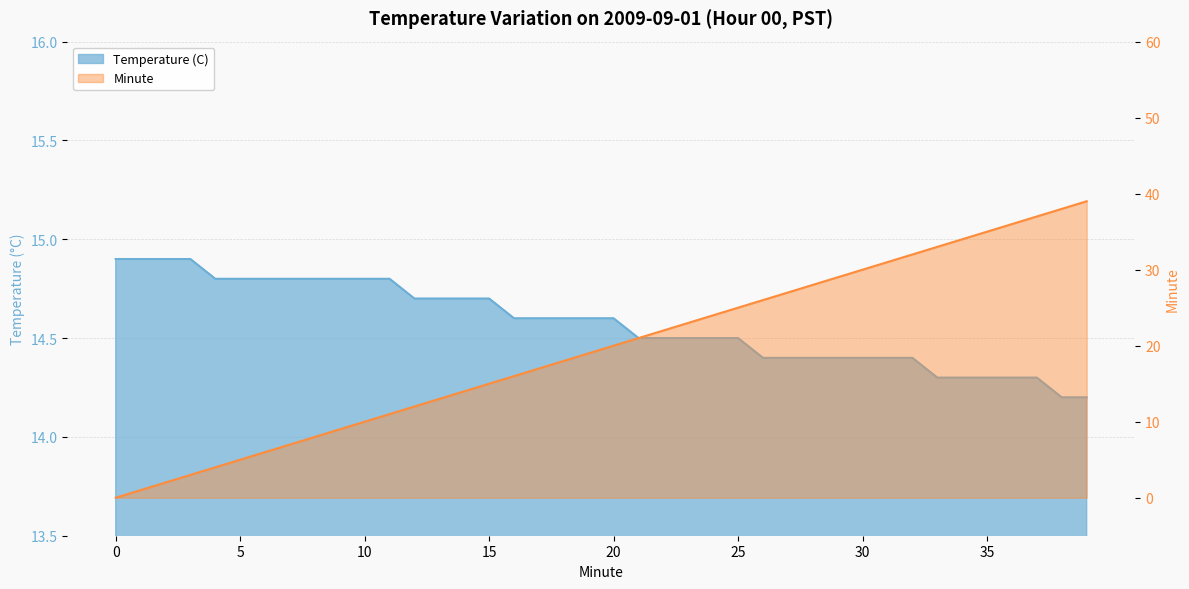

Reading left to right, extract all data points from this chart.

Temperature (C): 0=14.9	1=14.9	2=14.9	3=14.9	4=14.8	5=14.8	6=14.8	7=14.8	8=14.8	9=14.8	10=14.8	11=14.8	12=14.7	13=14.7	14=14.7	15=14.7	16=14.6	17=14.6	18=14.6	19=14.6	20=14.6	21=14.5	22=14.5	23=14.5	24=14.5	25=14.5	26=14.4	27=14.4	28=14.4	29=14.4	30=14.4	31=14.4	32=14.4	33=14.3	34=14.3	35=14.3	36=14.3	37=14.3	38=14.2	39=14.2
Minute: 0=0.0	1=1.0	2=2.0	3=3.0	4=4.0	5=5.0	6=6.0	7=7.0	8=8.0	9=9.0	10=10.0	11=11.0	12=12.0	13=13.0	14=14.0	15=15.0	16=16.0	17=17.0	18=18.0	19=19.0	20=20.0	21=21.0	22=22.0	23=23.0	24=24.0	25=25.0	26=26.0	27=27.0	28=28.0	29=29.0	30=30.0	31=31.0	32=32.0	33=33.0	34=34.0	35=35.0	36=36.0	37=37.0	38=38.0	39=39.0